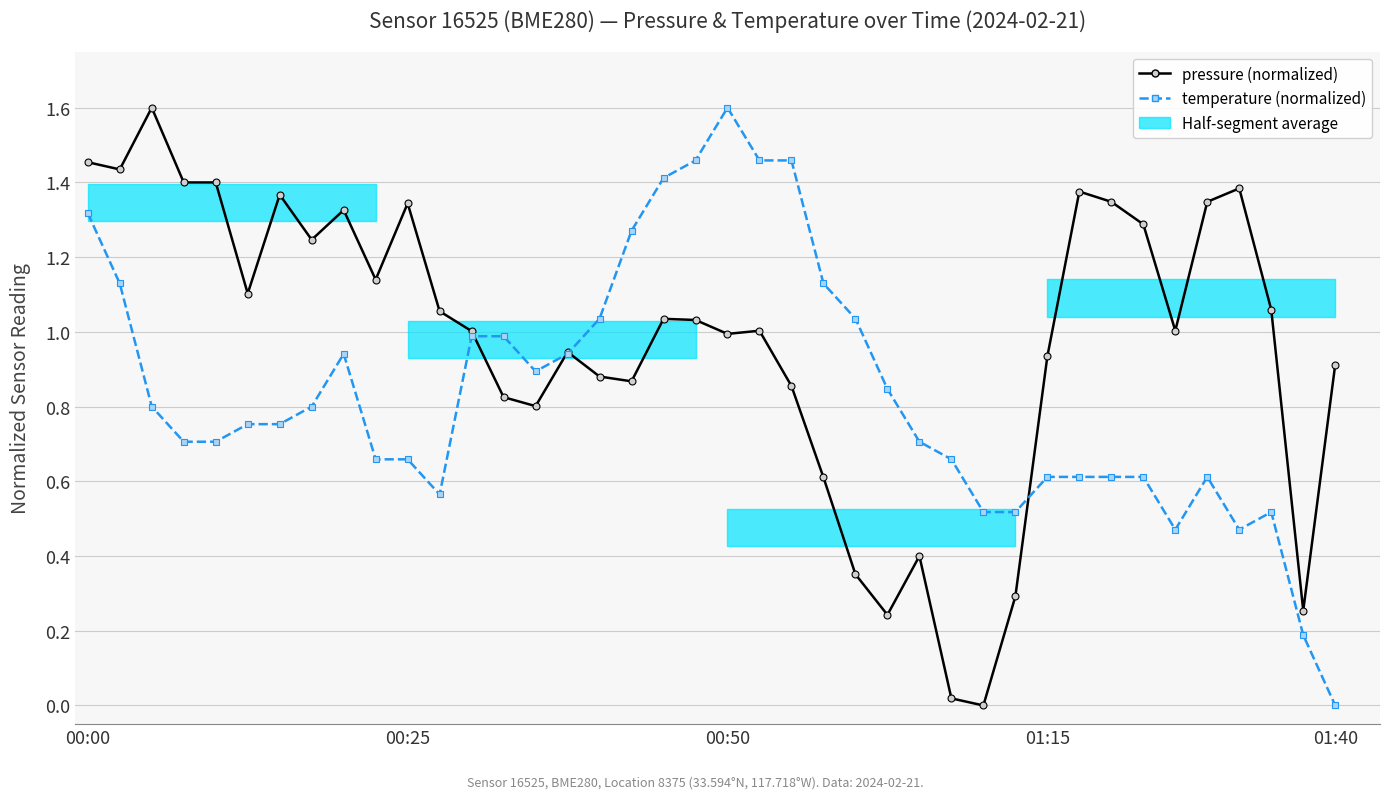

Does the chart have visible grid lines?

Yes